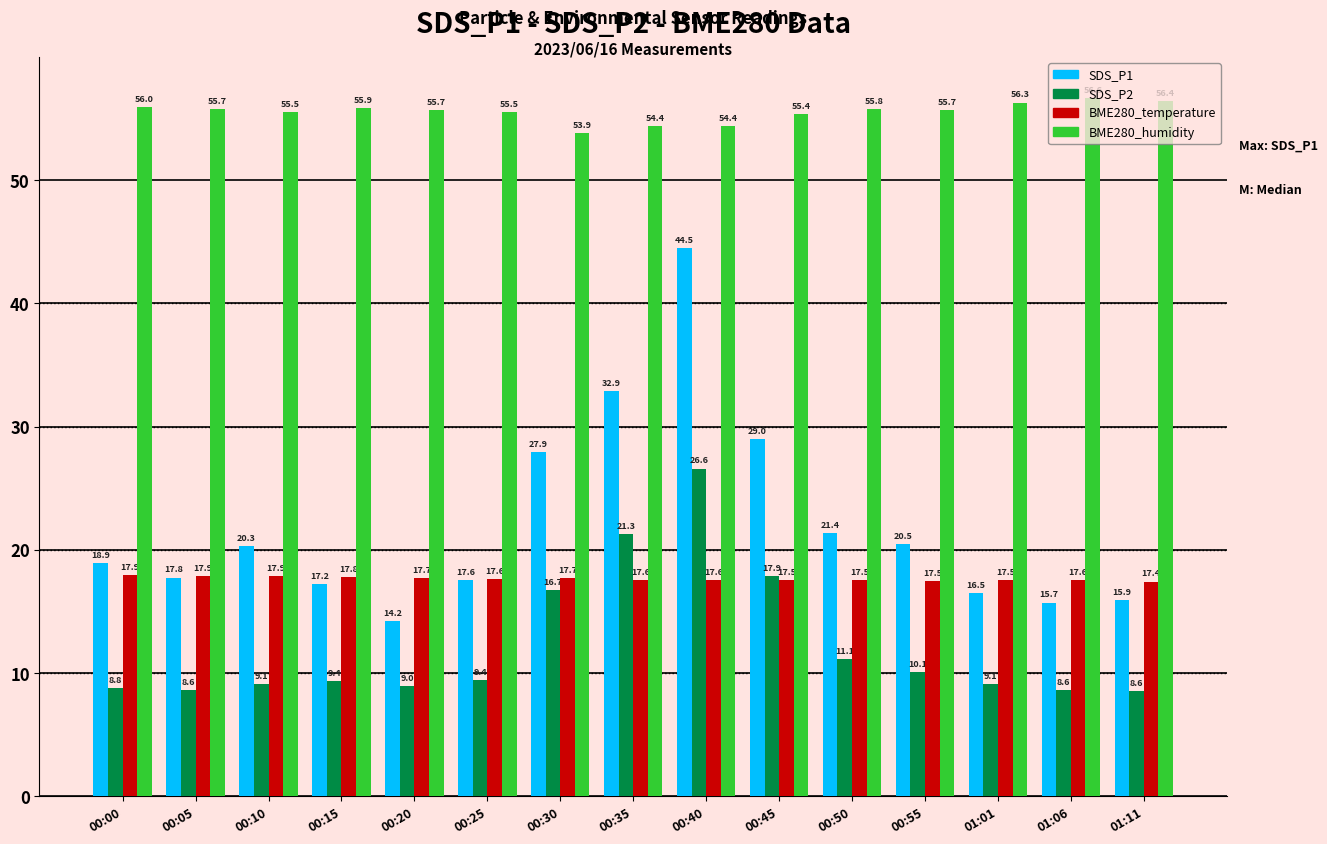

What is the maximum value shown in the chart?

56.6